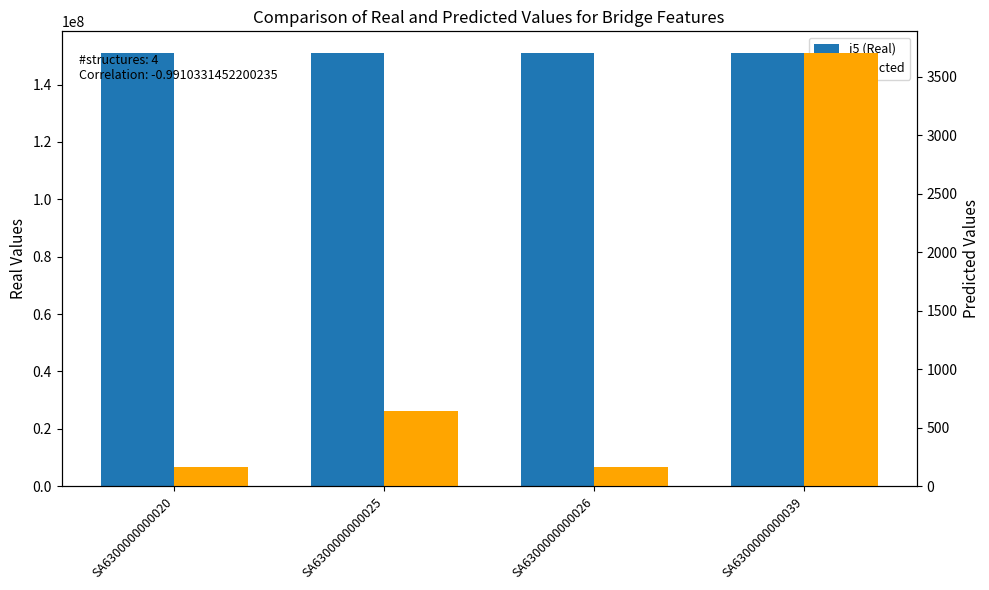

Which label corresponds to the largest value in the chart?

SA6300000000020